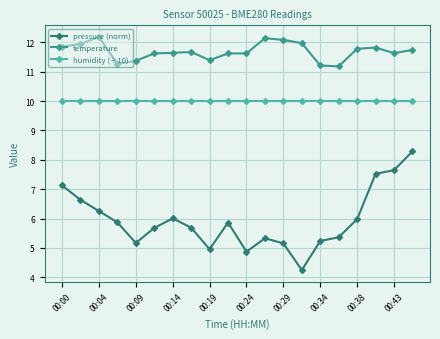

What is the value of the humidity (÷10) point at the 19th from the left?

10.0